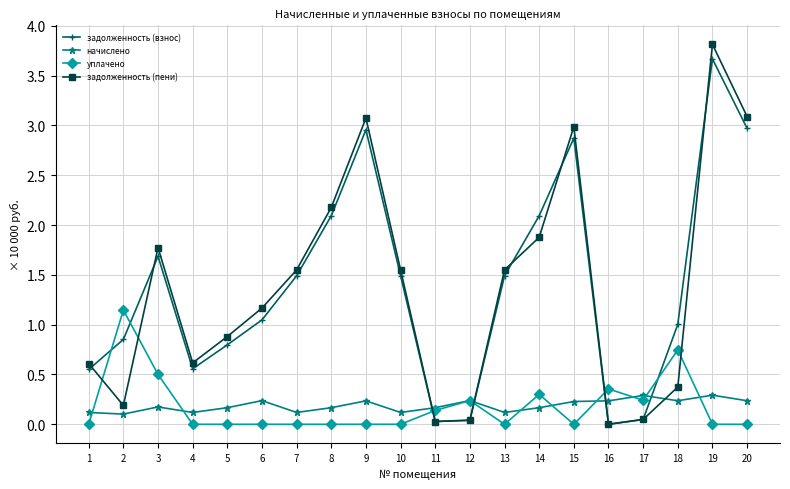

Which series changed the most between 2 and 19?

задолженность (пени)